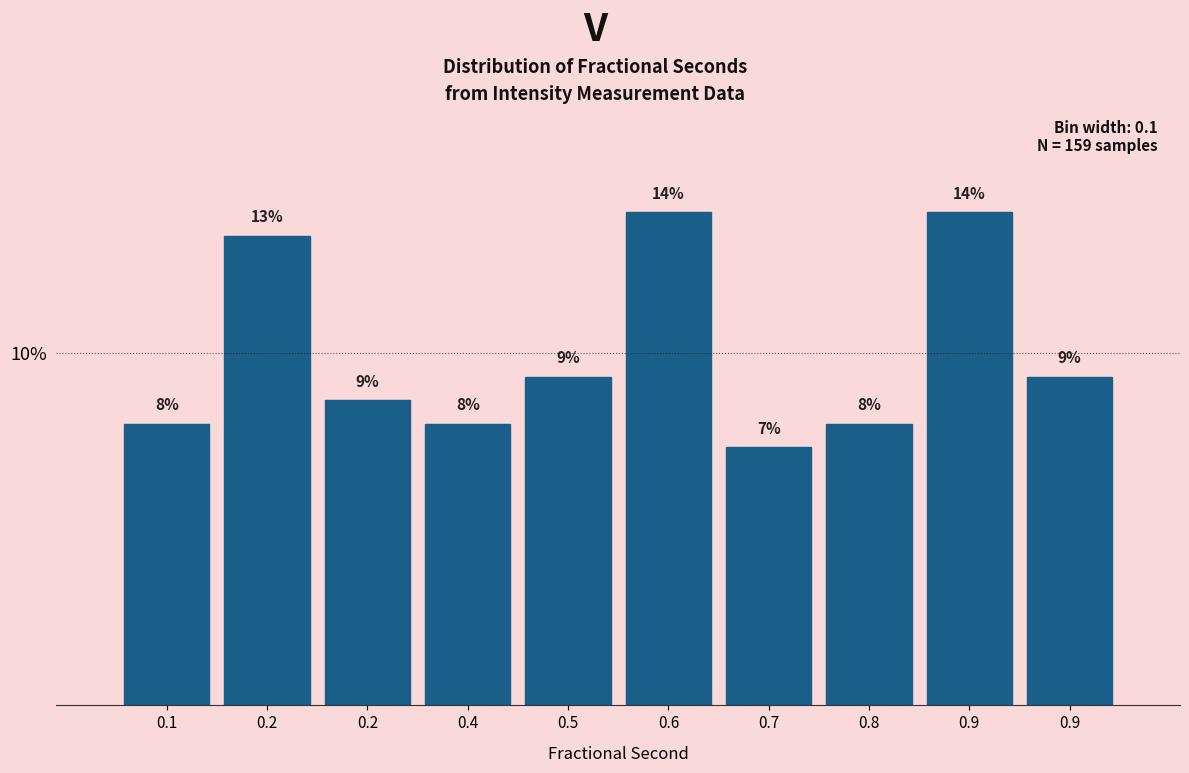

Are the bars horizontal?

No